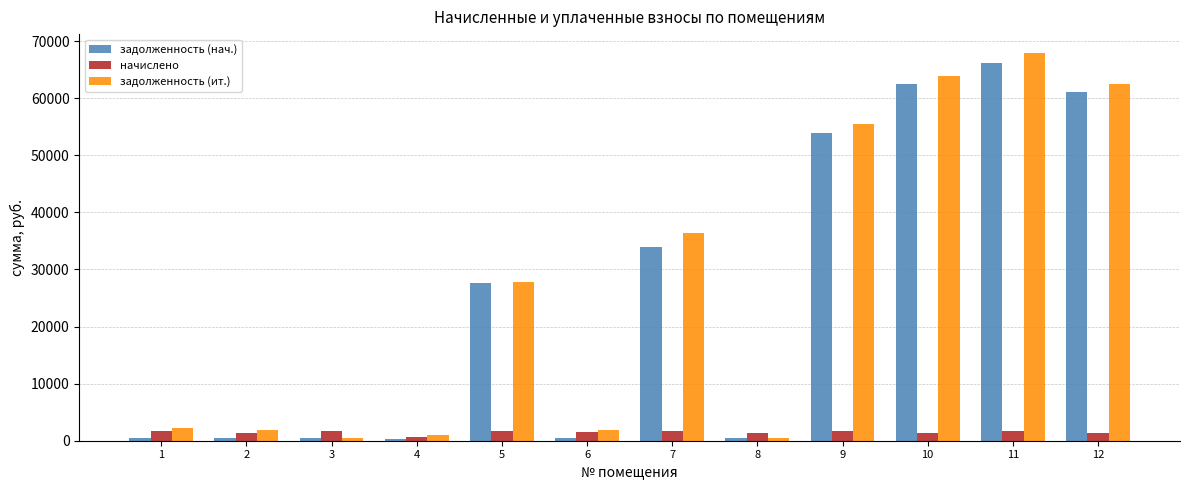

How many bars are there in each group?

3